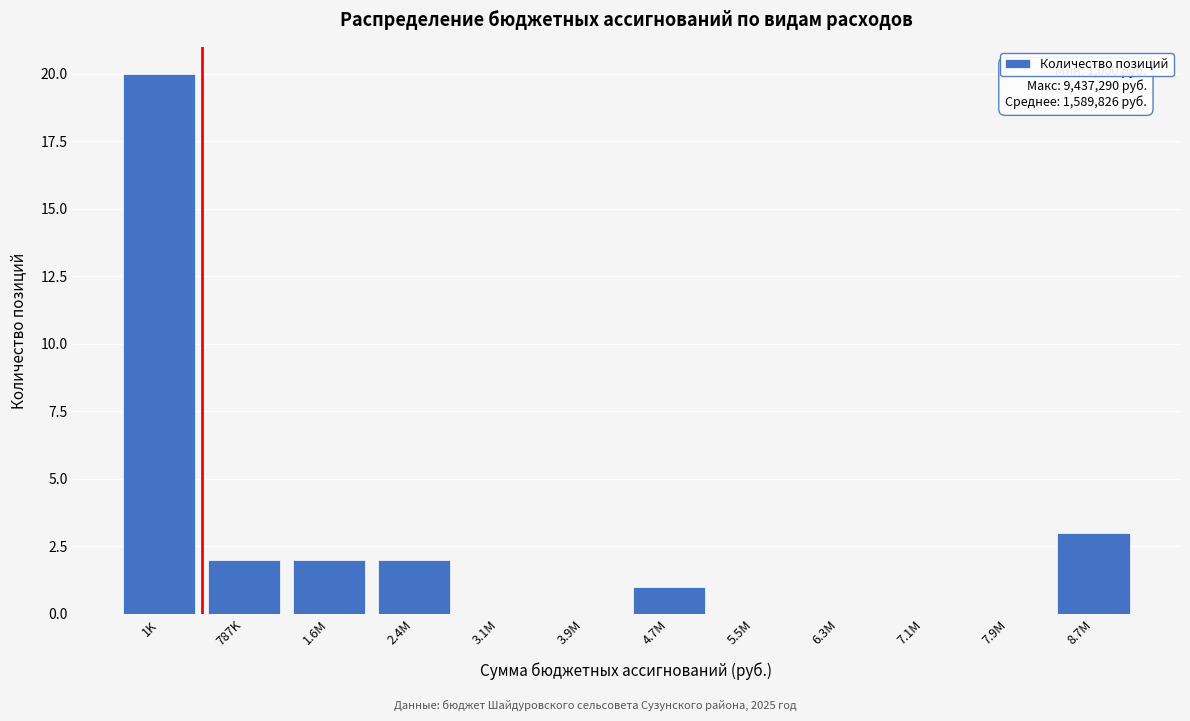

Reading left to right, list all the values displayed in this chart.

1K=20	787K=2	1.6M=2	2.4M=2	3.1M=0	3.9M=0	4.7M=1	5.5M=0	6.3M=0	7.1M=0	7.9M=0	8.7M=3